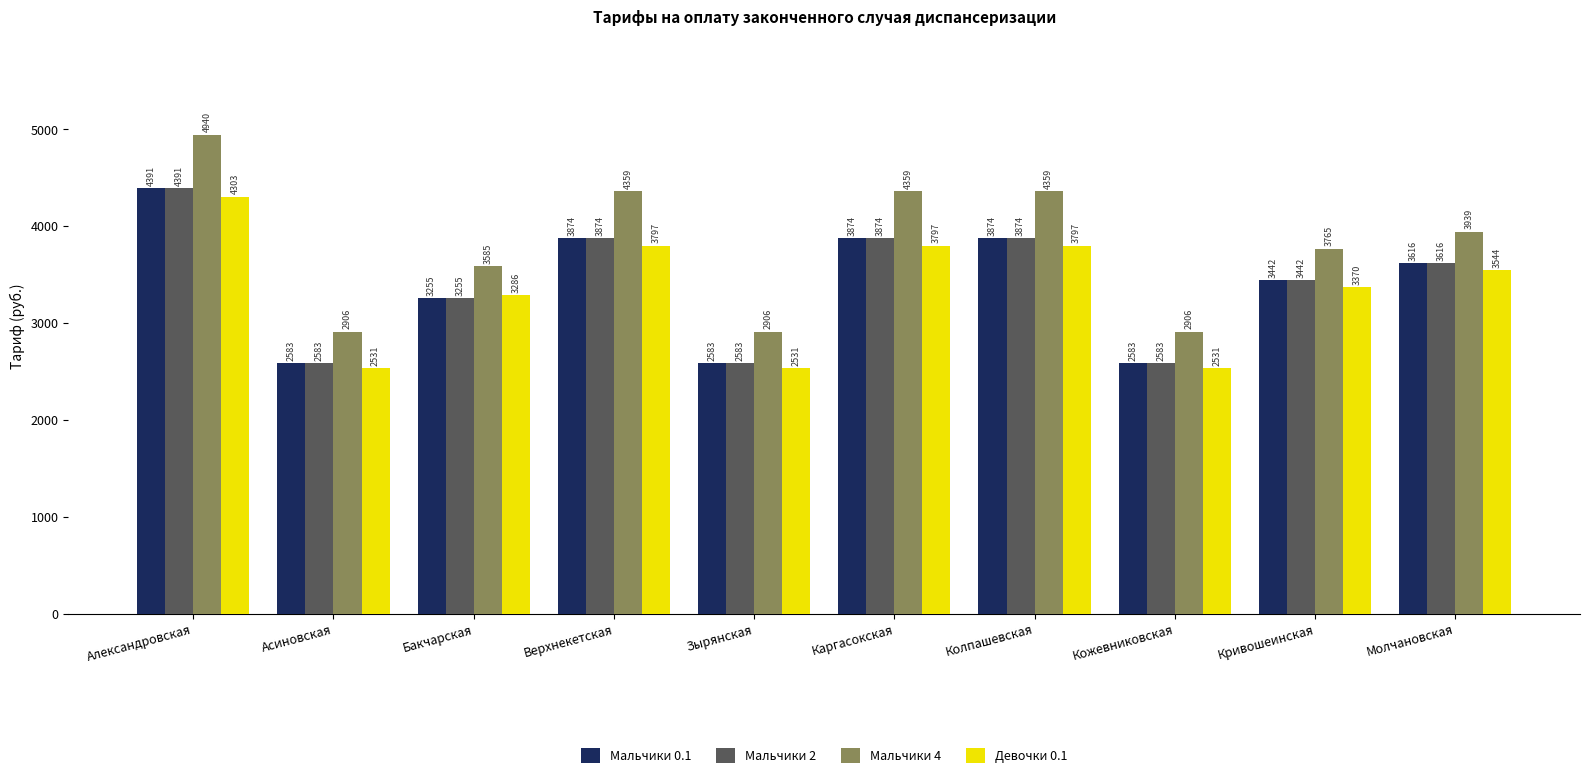

What is the label of the 2nd bar from the right?

Кривошеинская